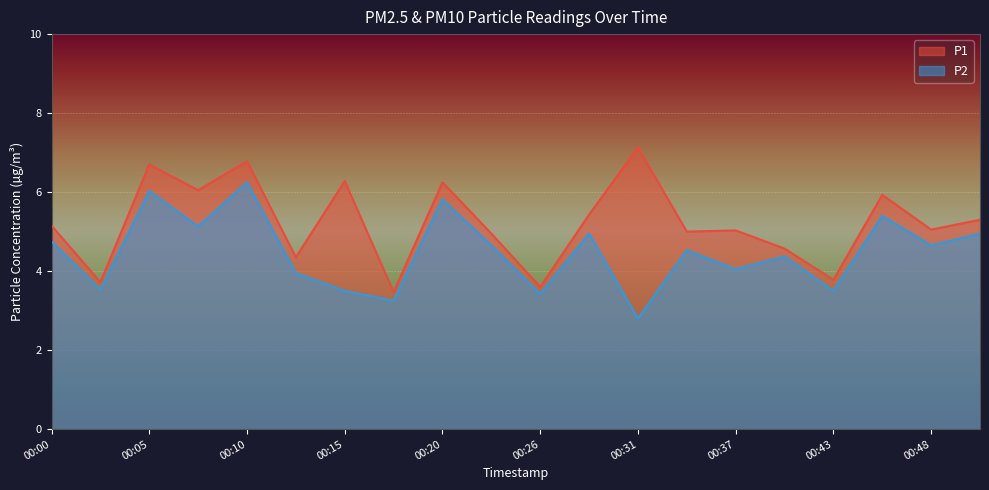

True or false: P2 has a value of 4.7 at 00:23.

True